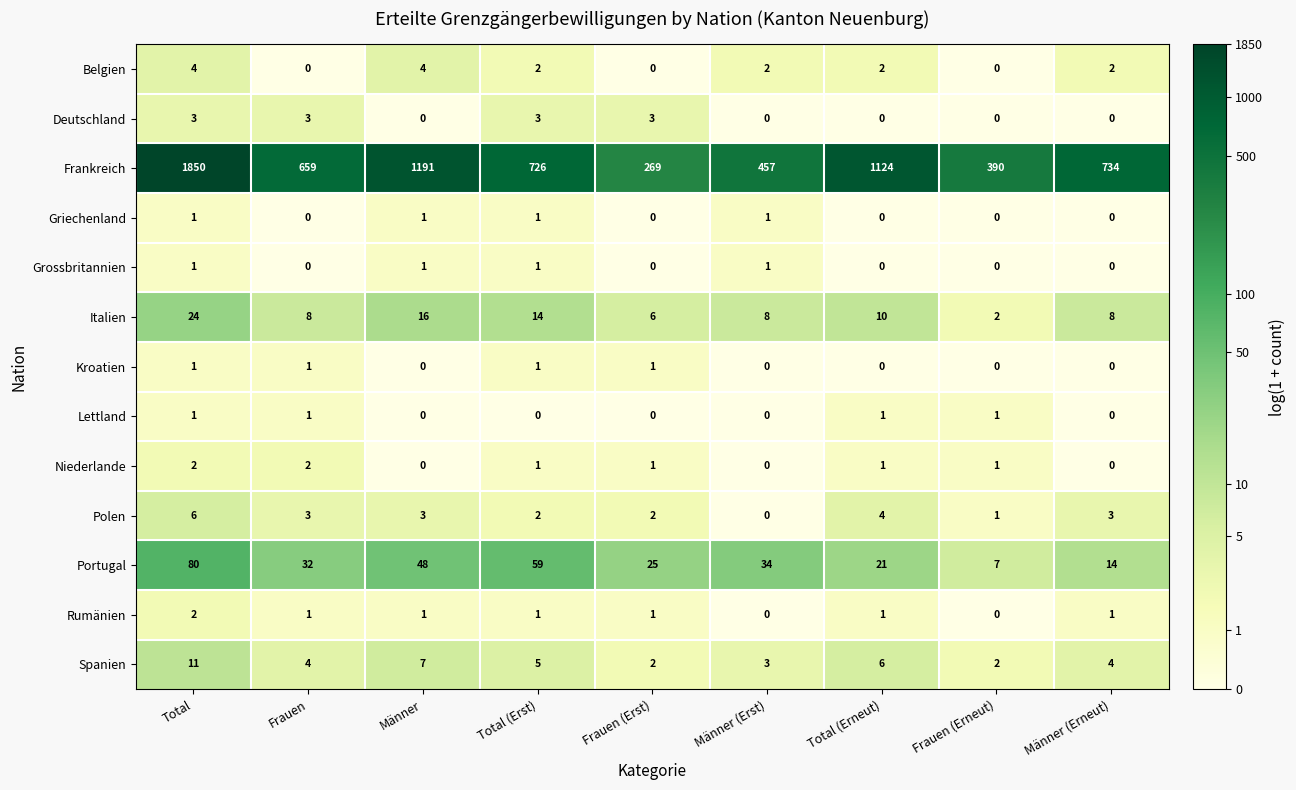

Count the Deutschland values in the range 0 to 3.

9